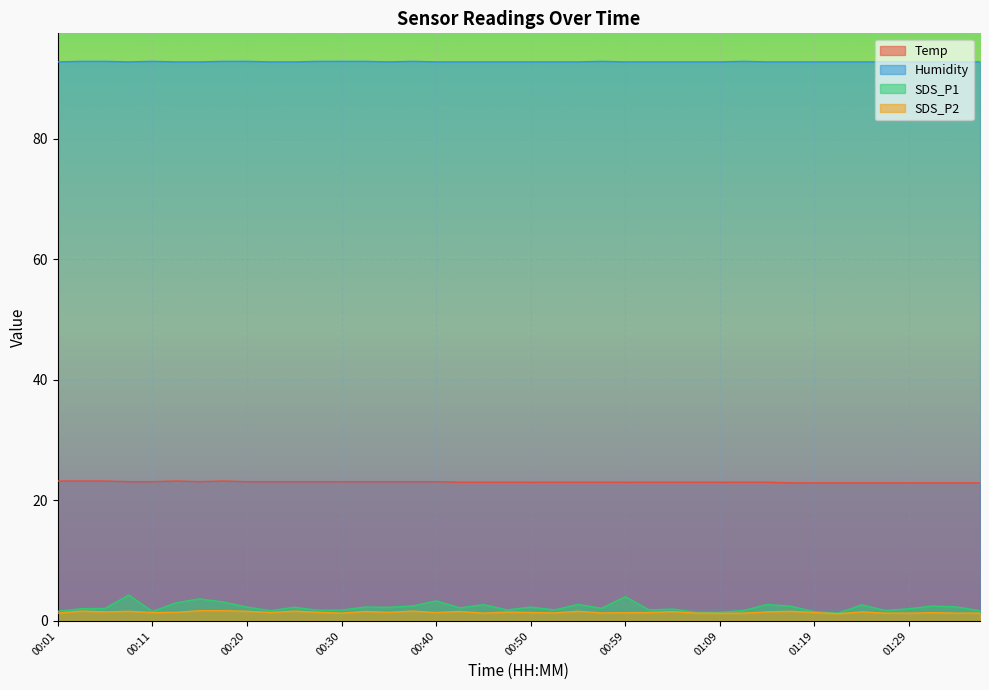

In SDS_P2, how many points are higher than both neighbors (excluding endpoints)?

12